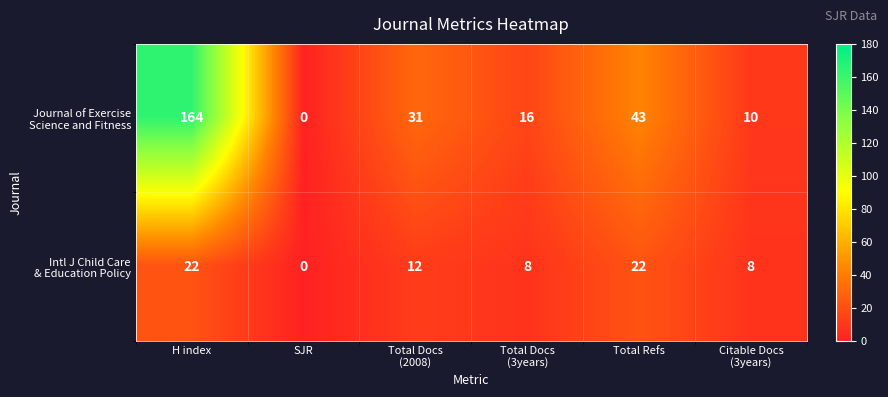

How many categories are shown in the chart?

6